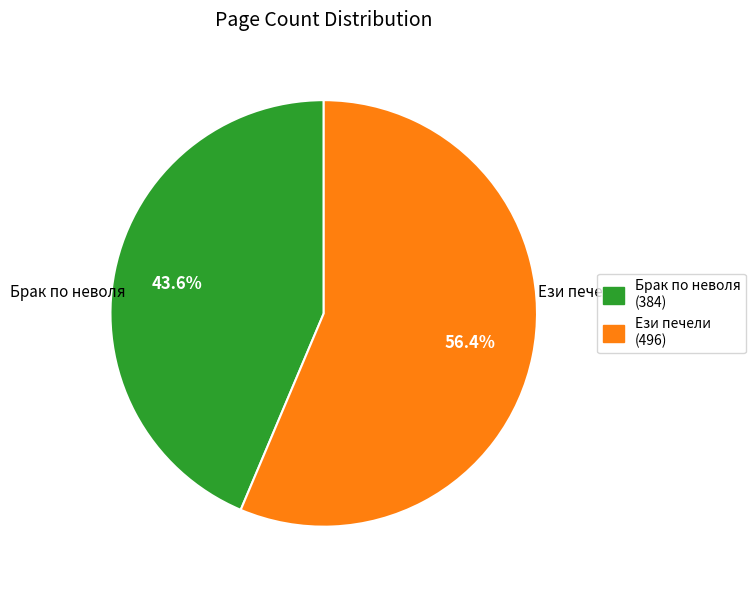

How many segments does this pie chart have?

2